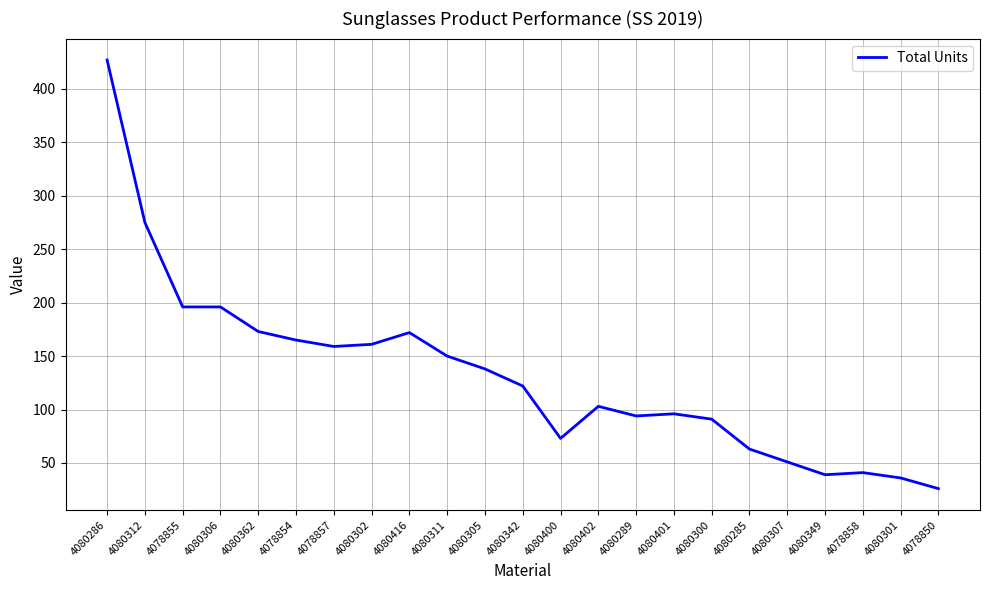

What is the change in value from 4080362 to 4080349?

-134